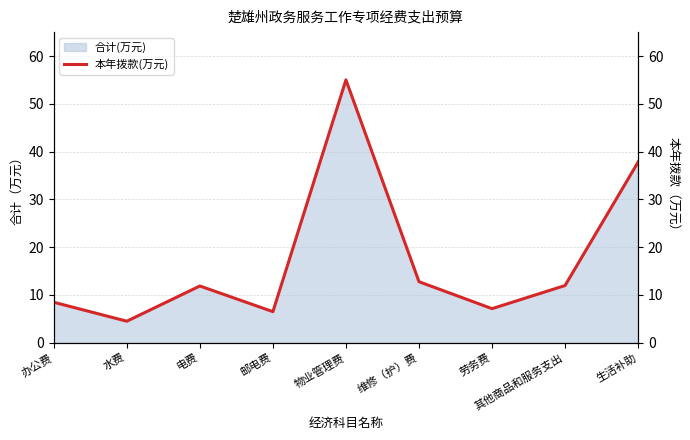

At which category does the data reach its first local valley?

水费